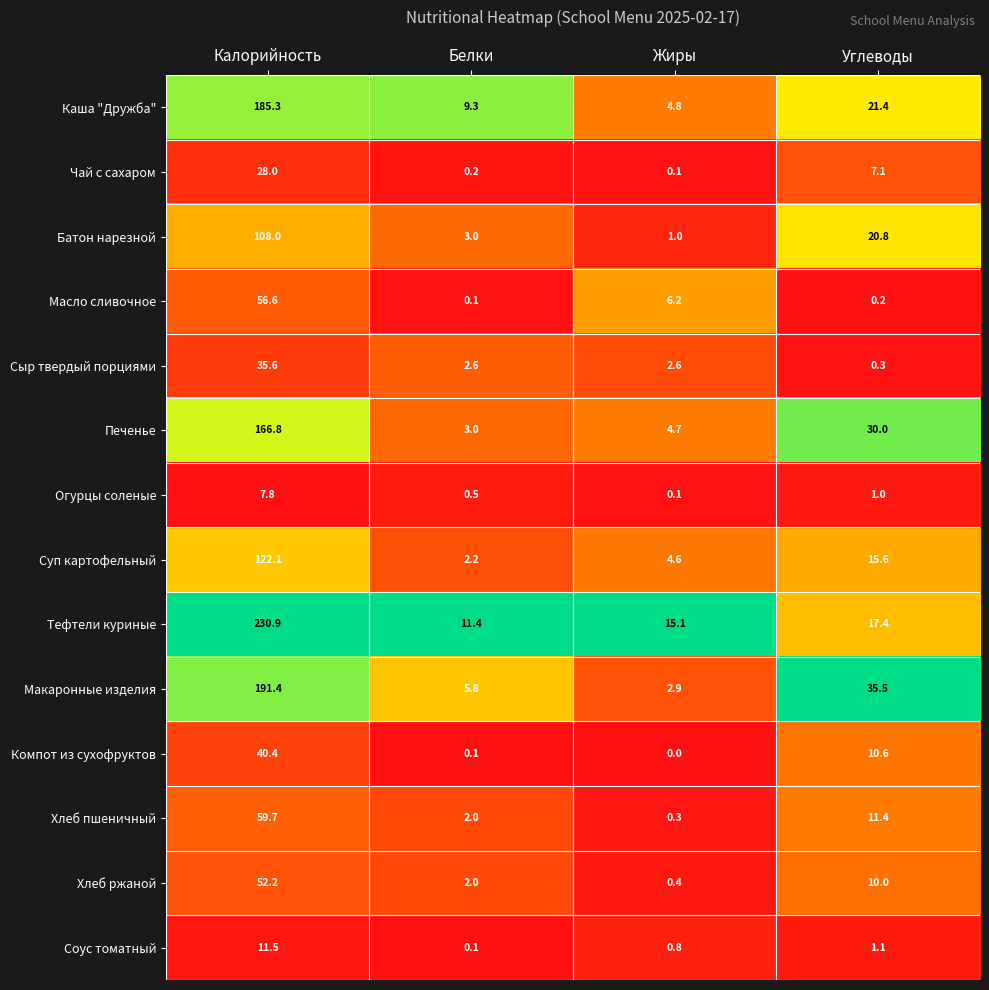

Which series has the widest spread of values?

Тефтели куриные